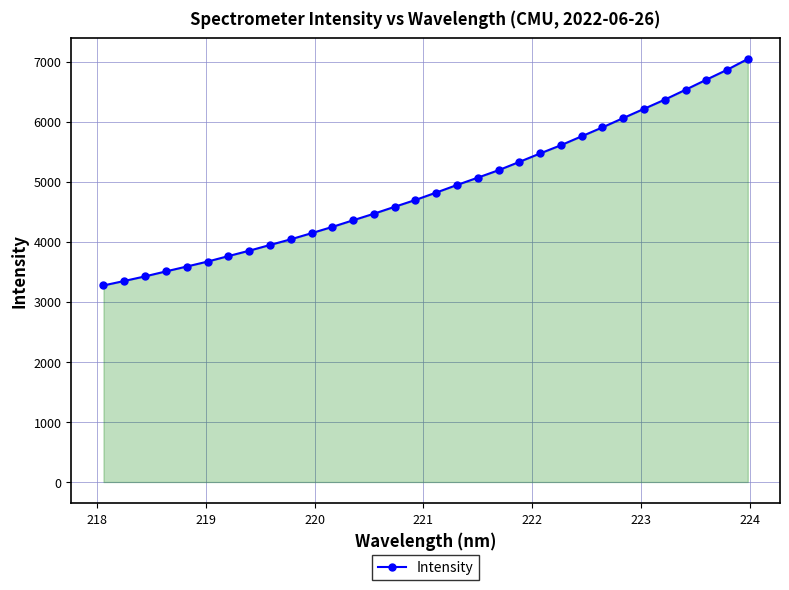

Reading left to right, extract all data points from this chart.

3272.8	3347.4	3424.0	3506.7	3587.7	3669.9	3761.3	3850.9	3946.3	4040.7	4142.9	4247.4	4357.9	4467.0	4582.3	4696.3	4819.5	4945.5	5067.8	5191.6	5329.9	5470.9	5607.6	5756.2	5904.7	6059.5	6212.9	6366.4	6530.7	6698.1	6862.8	7043.8